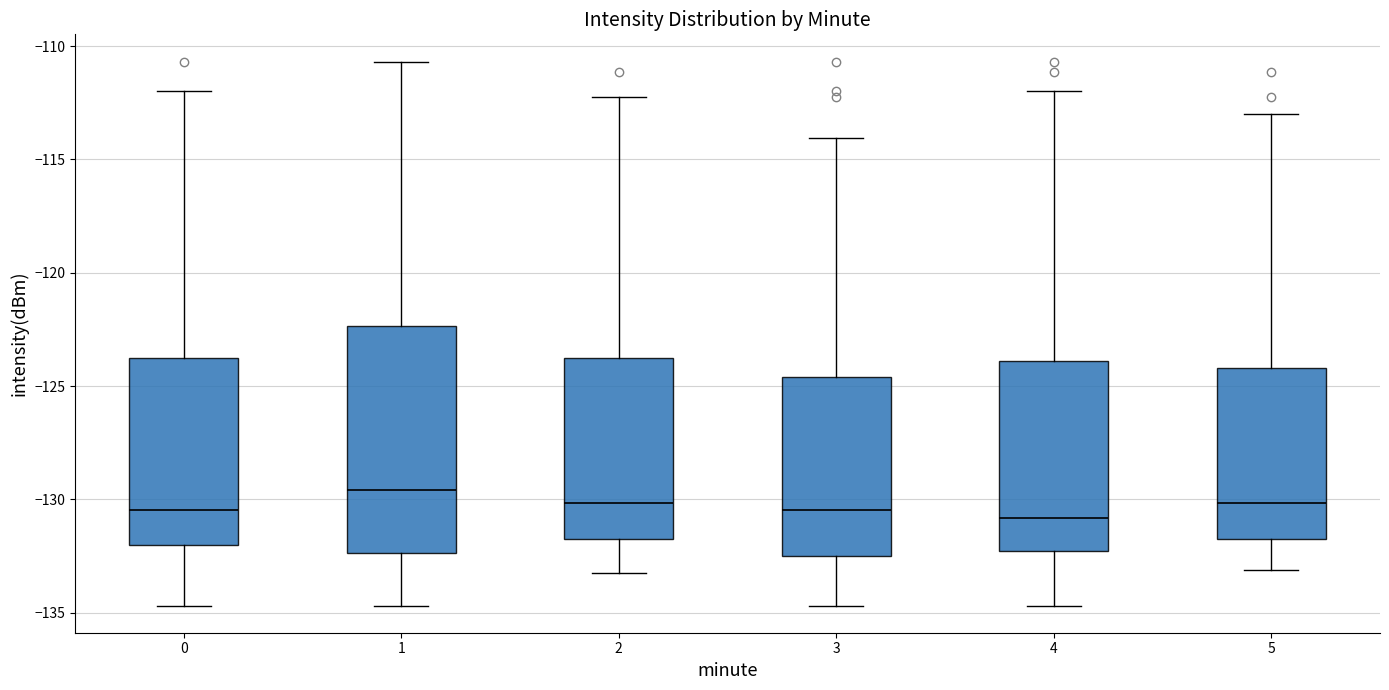

Where does the upper whisker of the box at x = 4 end on the y-axis? The values are not printed on the chart, so give them approximately, as read against the axis.

-112.0